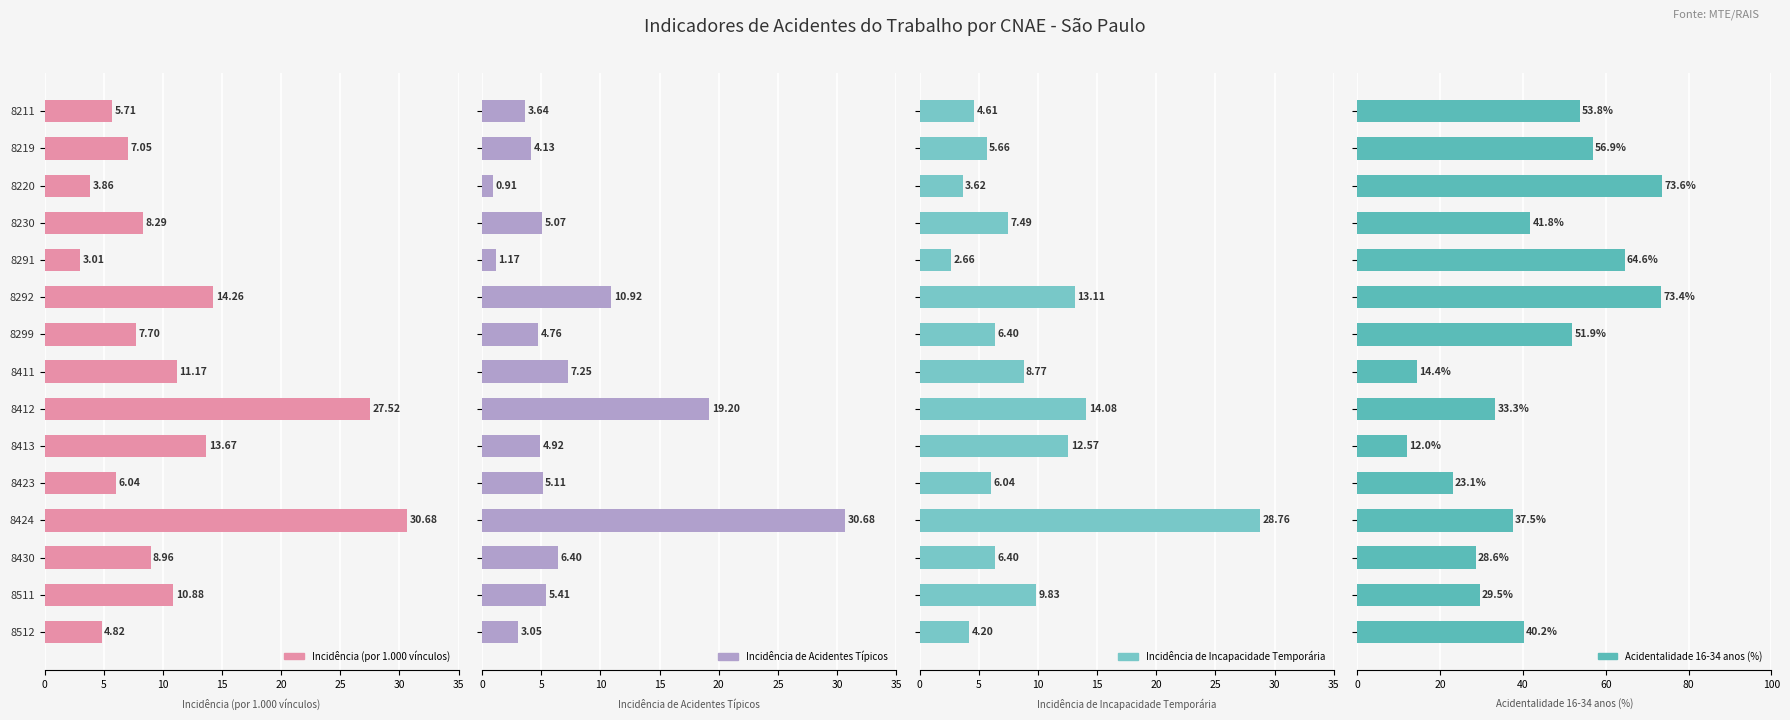

True or false: Acidentalidade 16-34 anos (%) has a value of 99.0 at 8291.

False